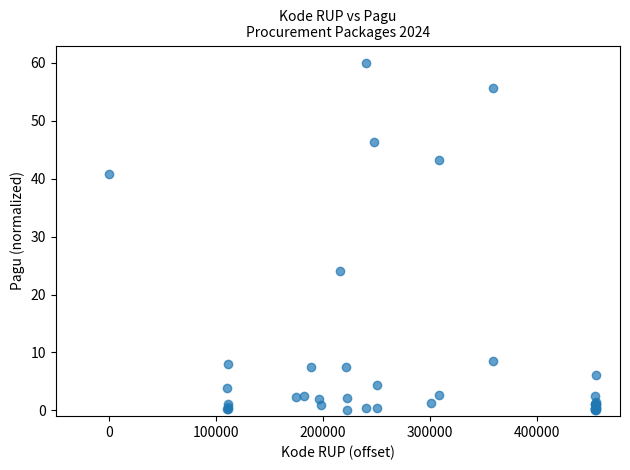

What Y value in the scatter plot is closest to 30?

24.1